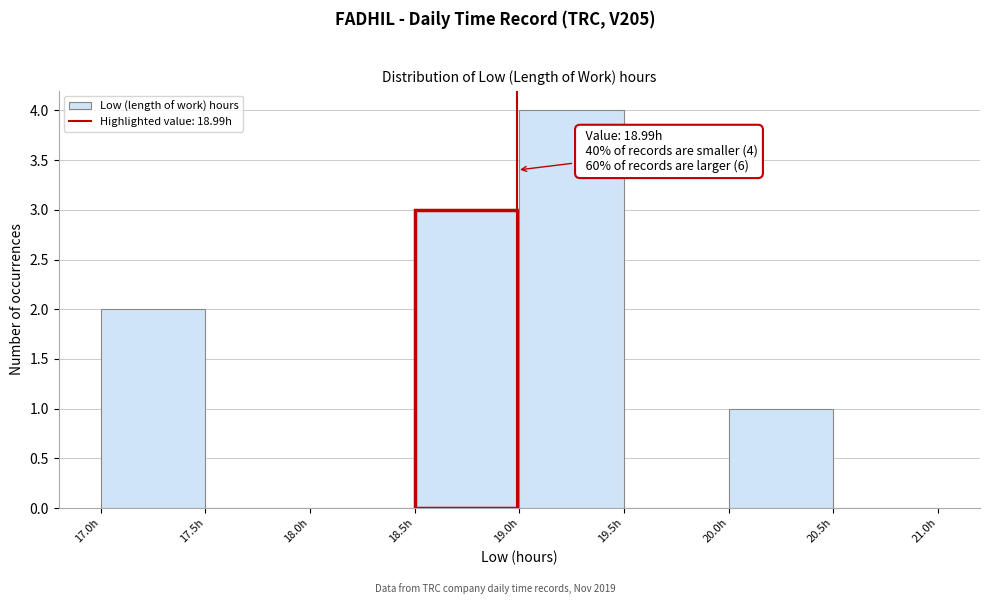

Over which range of the x-axis is the bar tallest?

19.0 to 19.5